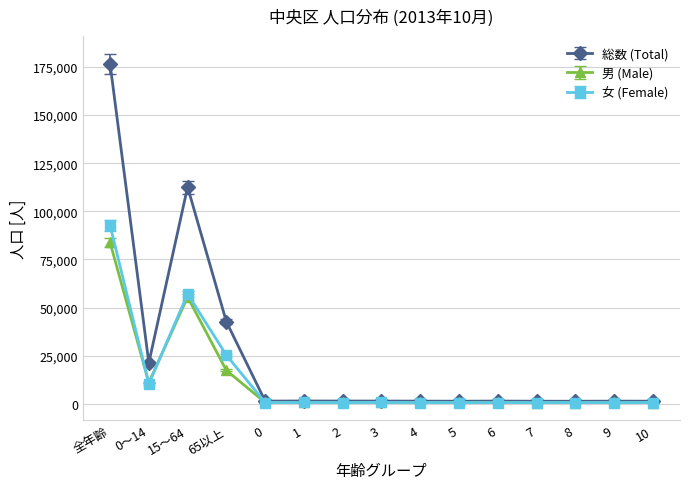

True or false: 女 (Female) has a value of 679 at 0.

True